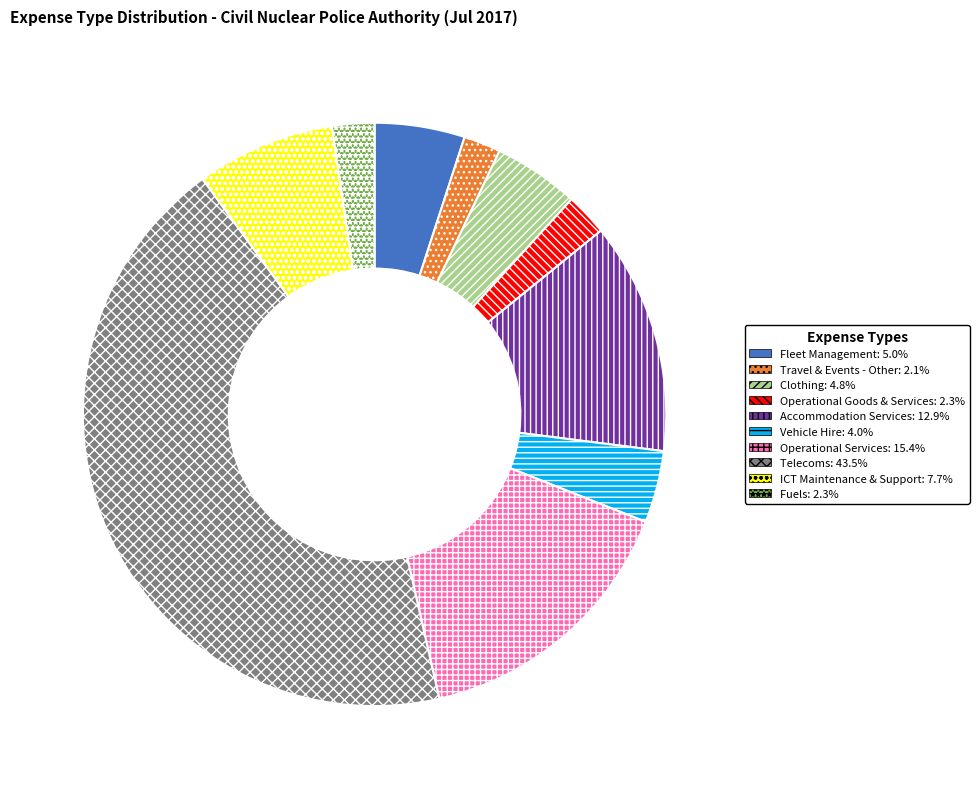

Which category has the biggest portion of the pie?

Telecoms